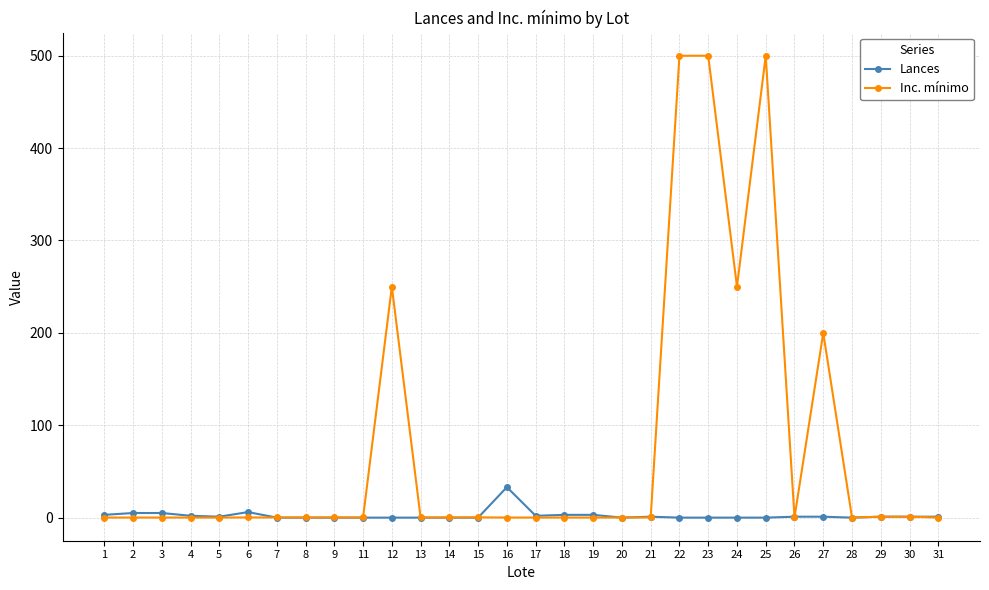

Rank the series by their average value, from highest to lowest.

Inc. mínimo, Lances